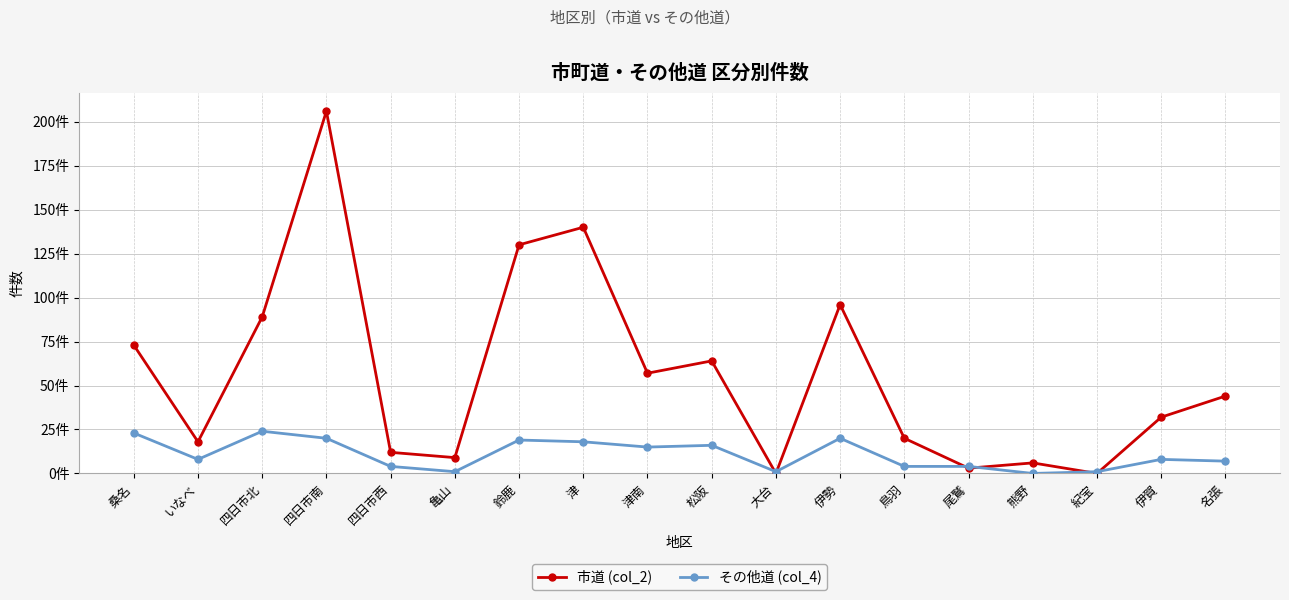

What is the label of the 11th point from the left?

大台